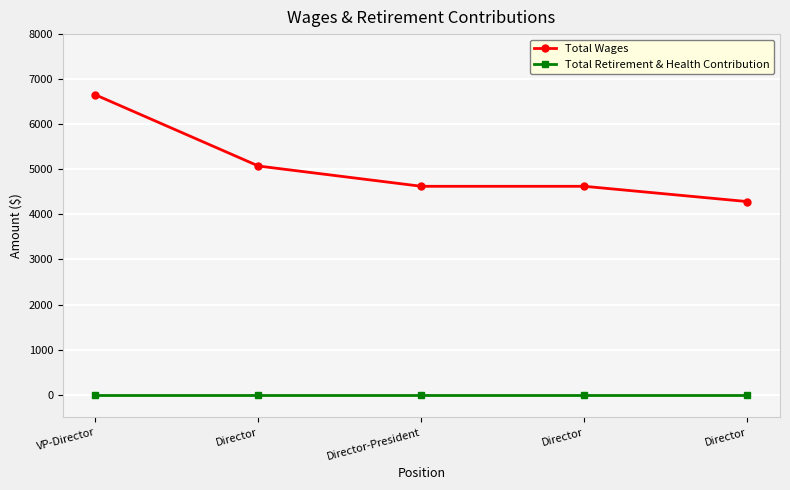

Reading left to right, what are all the values shown in this chart?

Total Wages: 6652	5073	4623	4623	4284
Total Retirement & Health Contribution: 0	0	0	0	0